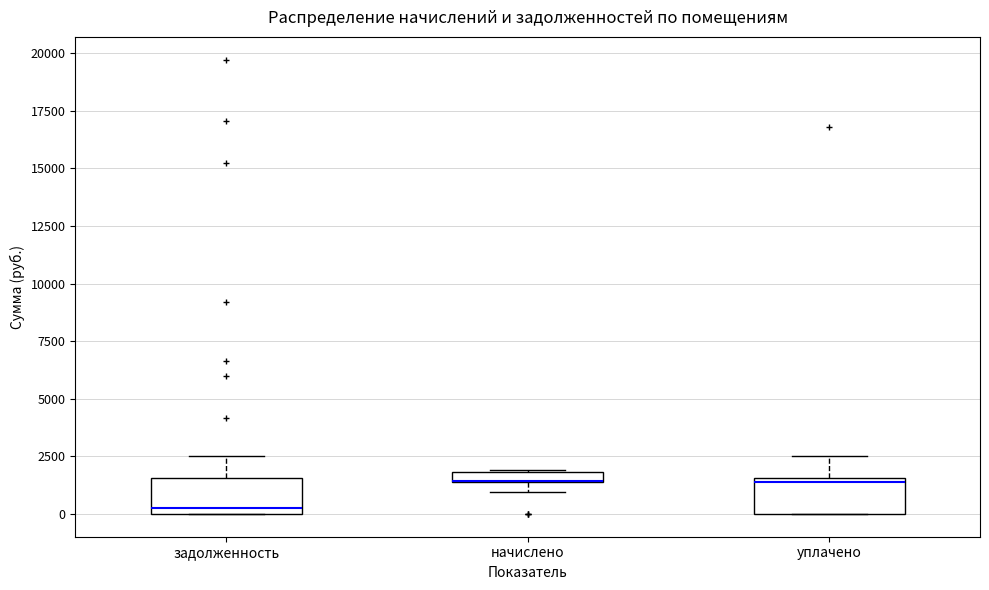

Where does the upper whisker of the box for уплачено end on the y-axis? The values are not printed on the chart, so give them approximately, as read against the axis.

2500